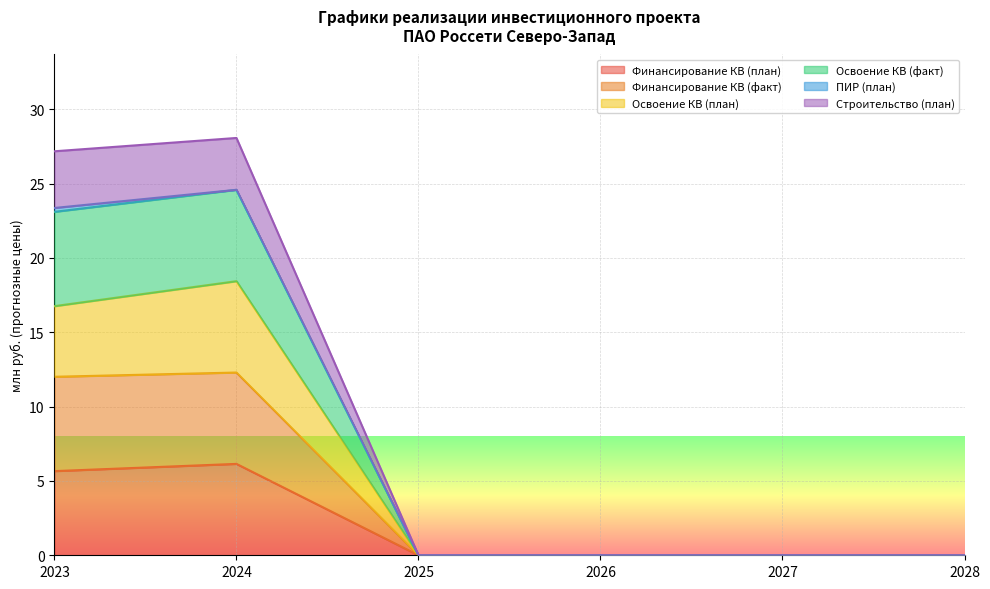

Does the chart display data point markers on the line(s)?

No